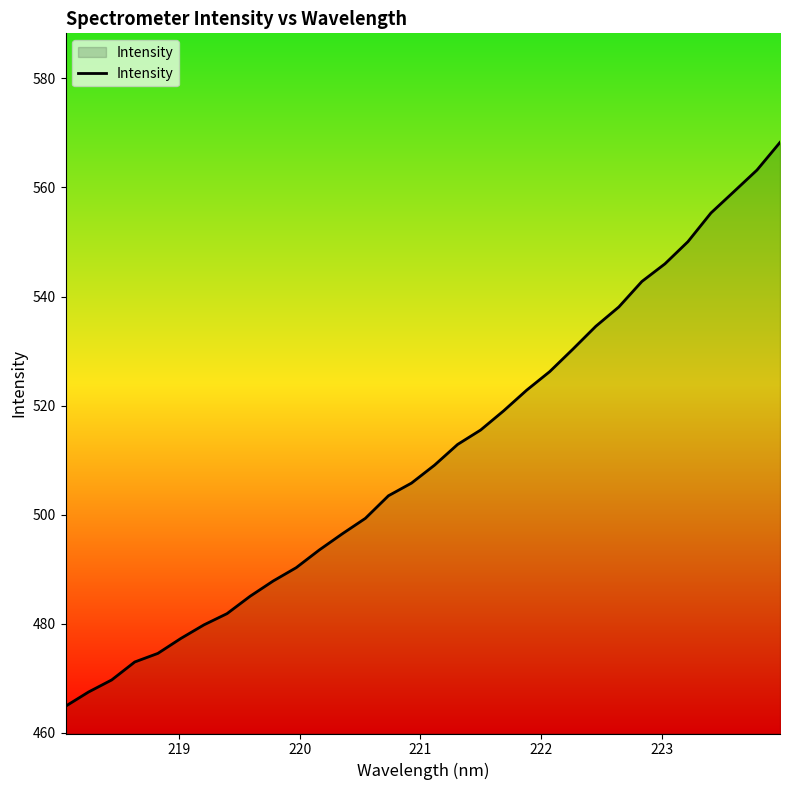

What is the greatest value displayed?

568.3